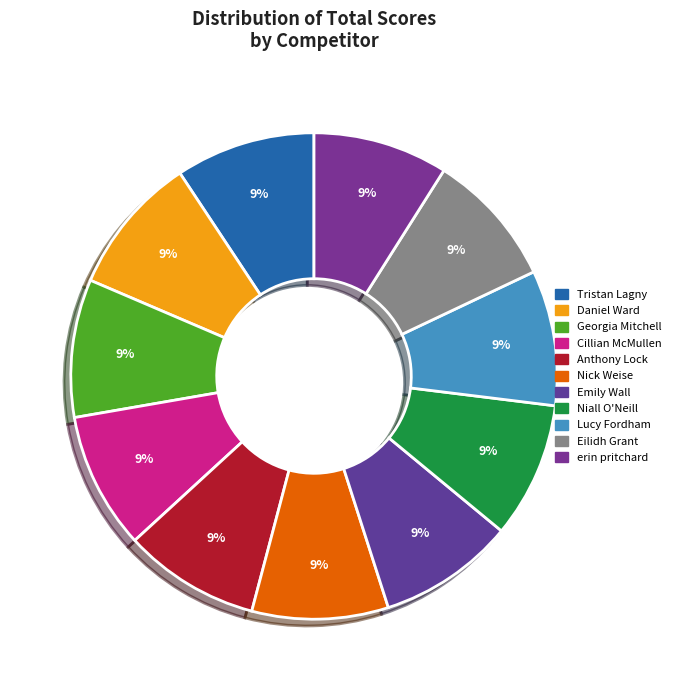

True or false: erin pritchard accounts for 19% of the total.

False